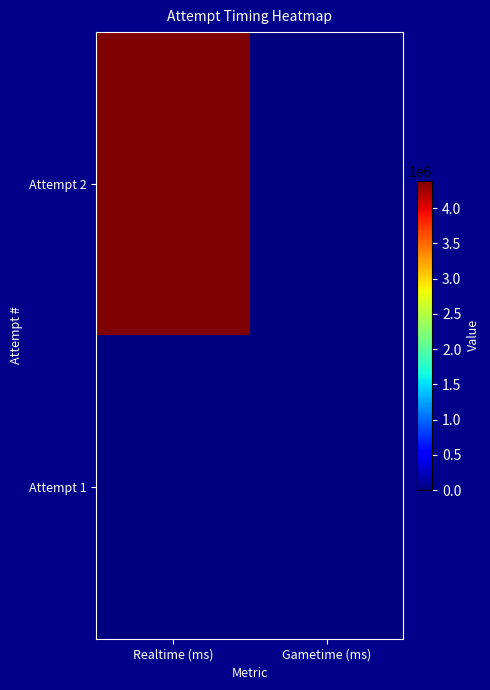

At how many categories does at least one series exceed 188150?

1